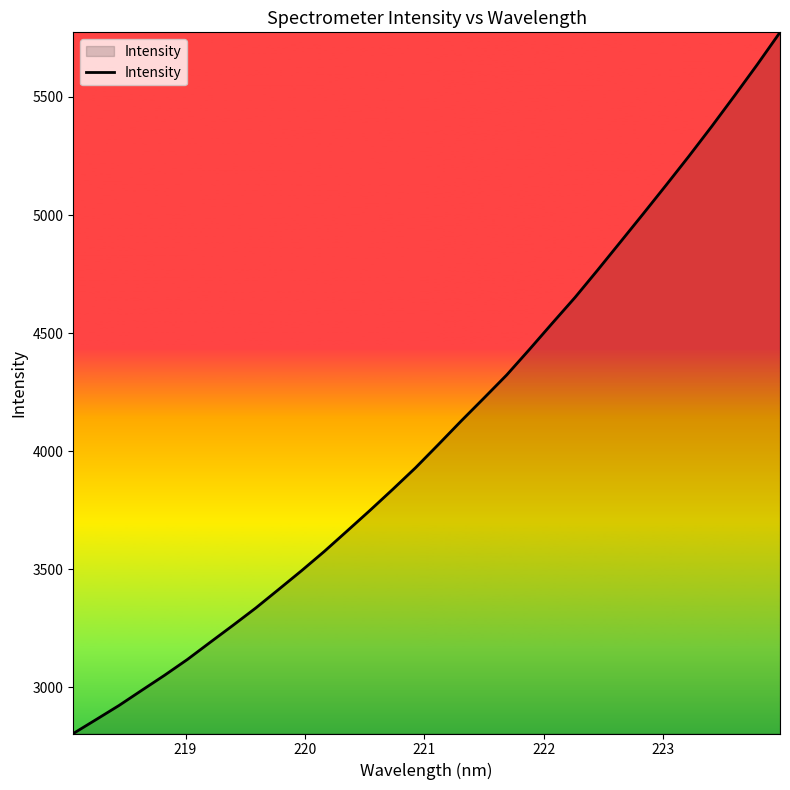

What is the maximum value shown in the chart?

5773.9